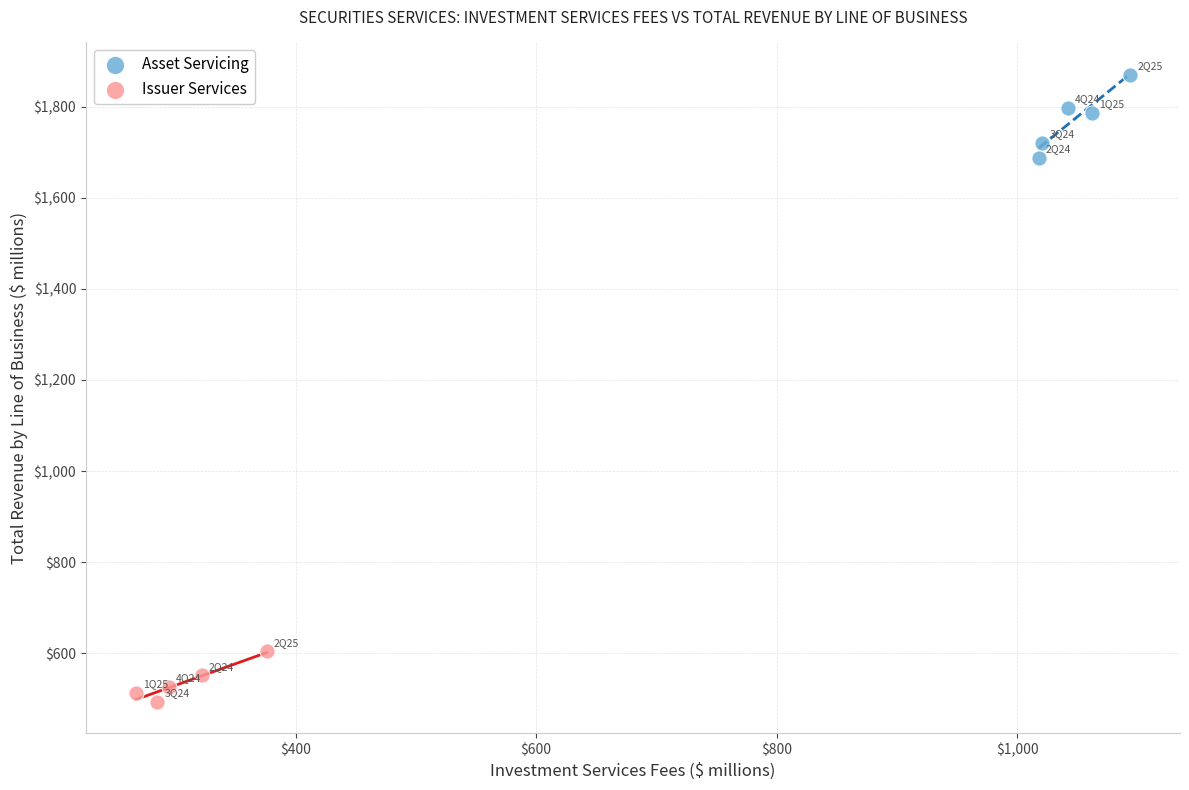

Which series contains the lowest Y value?

Issuer Services